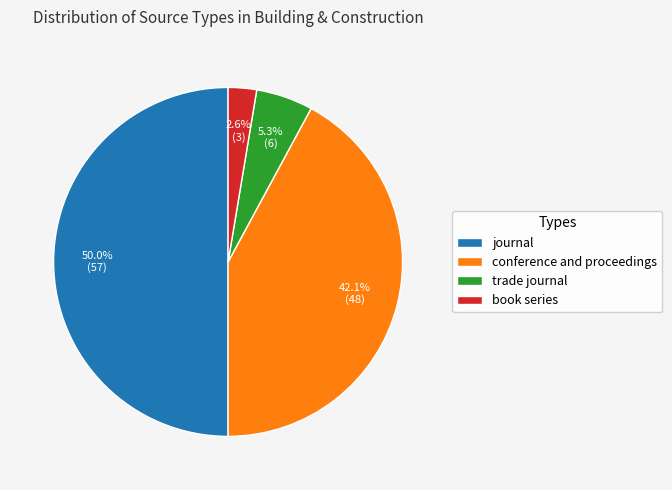

What percentage is the conference and proceedings slice, to the nearest percent?

42%